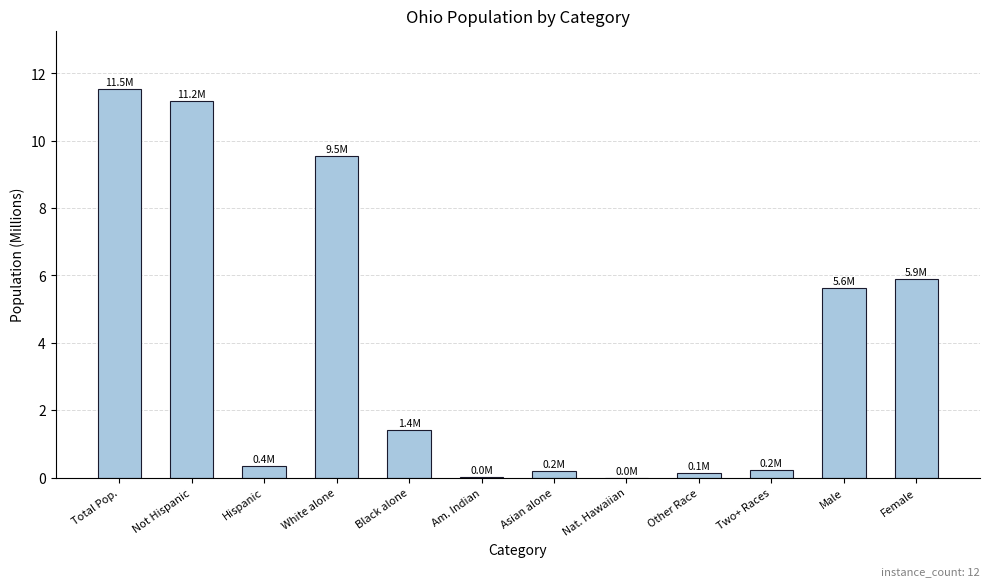

Are the bars horizontal?

No